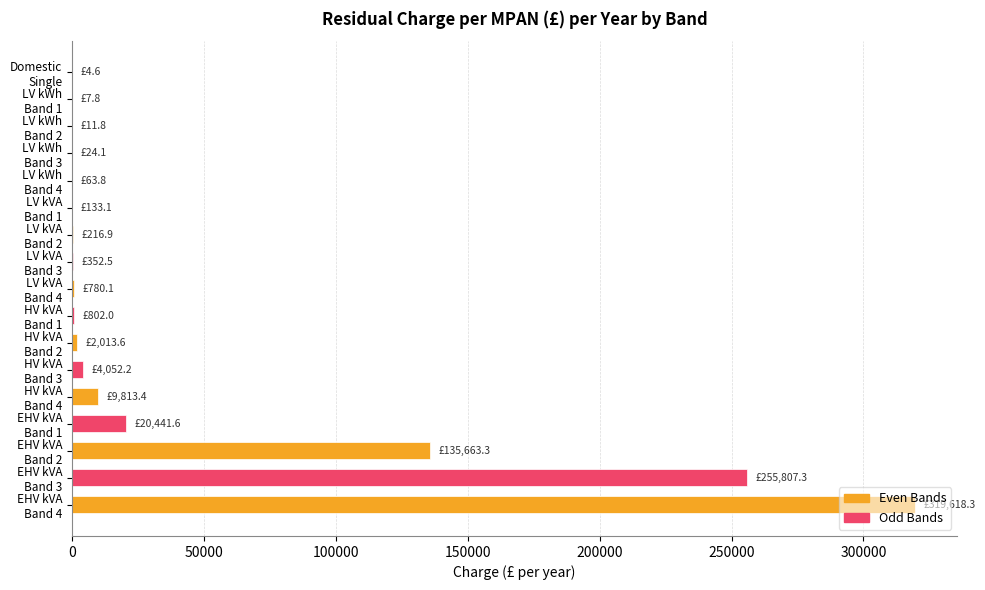

What is the sum of all values?

749806.4